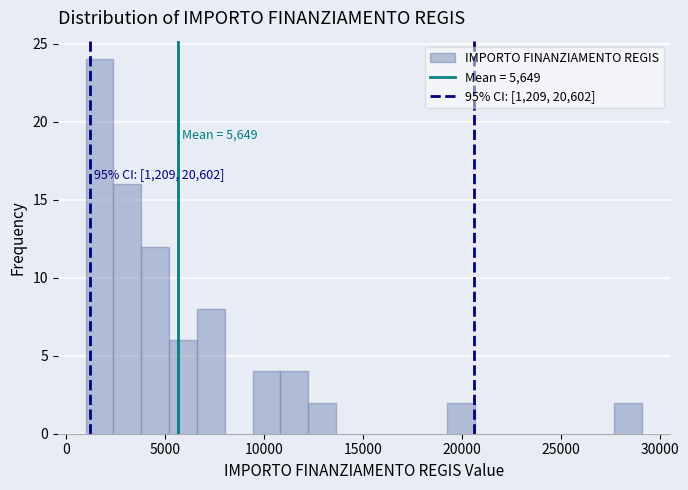

Around what value on the x-axis is the tallest bar? Give the approximate position of its centre, as read against the axis.

1500